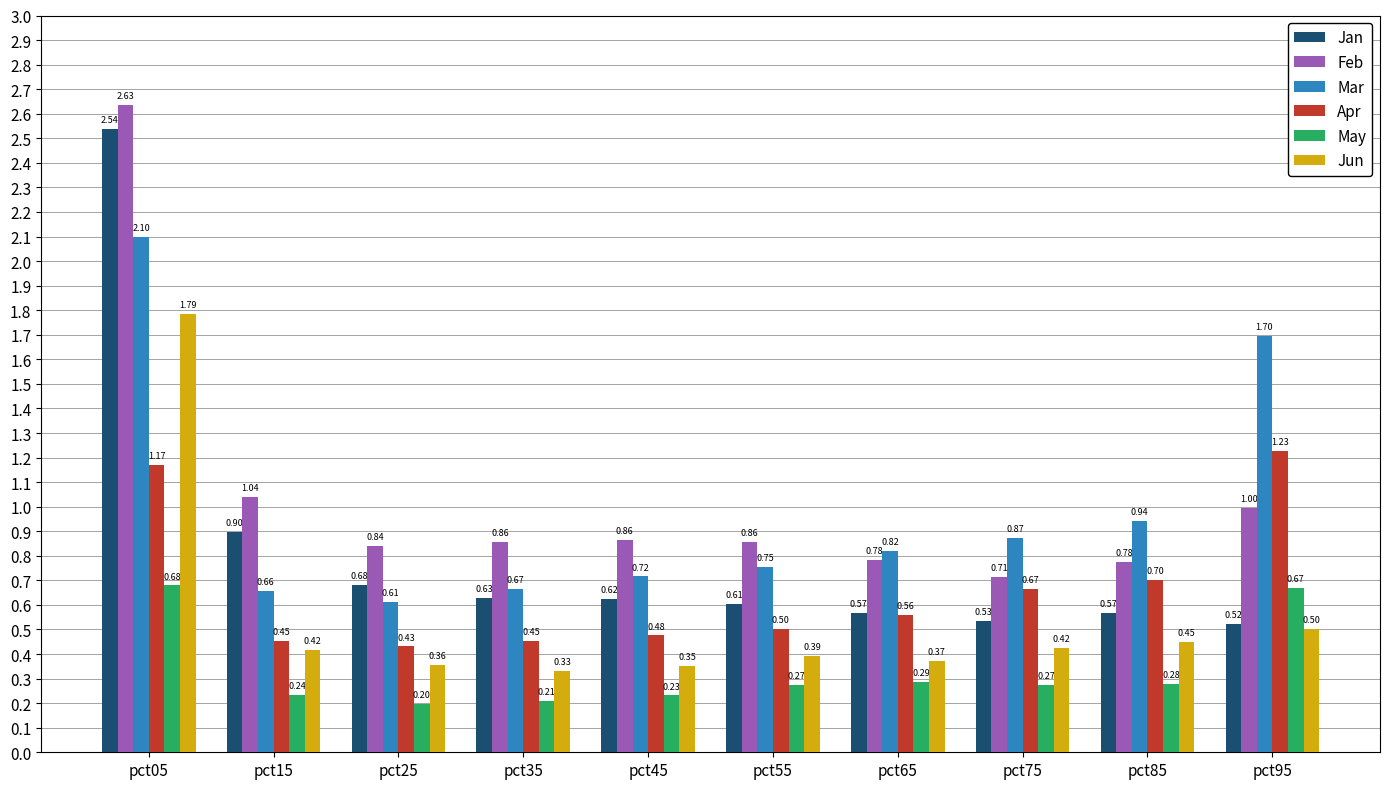

Which series has the largest total across all categories?

Feb